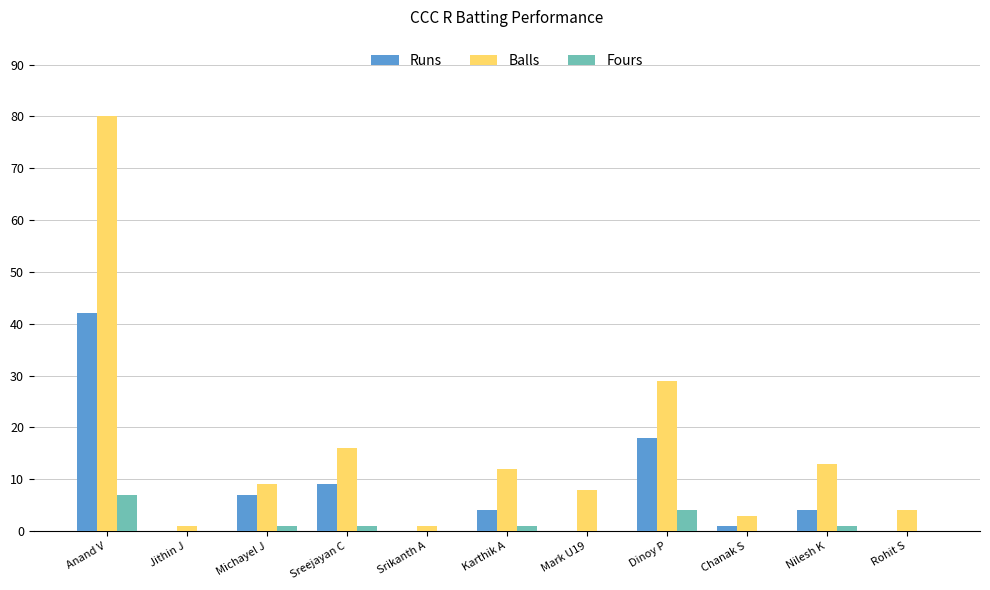

Which series has the largest total across all categories?

Balls